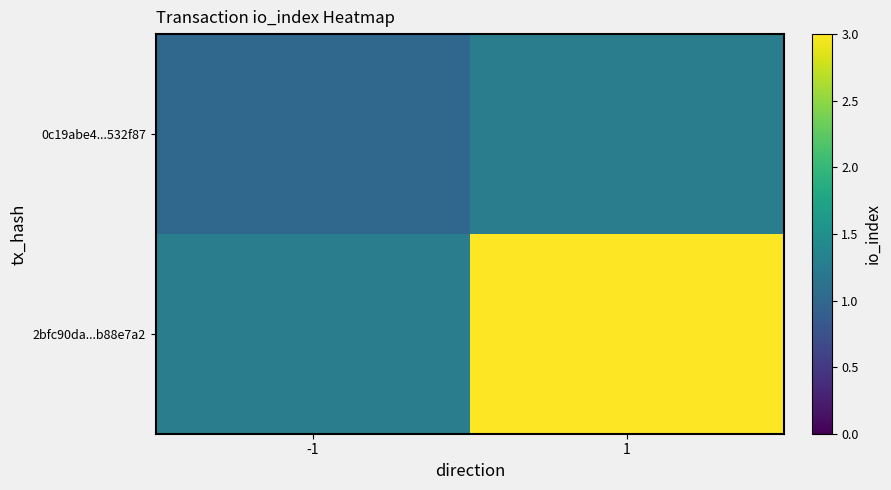

Which category has the lowest value in the 0c19abe4...532f87 series?

-1